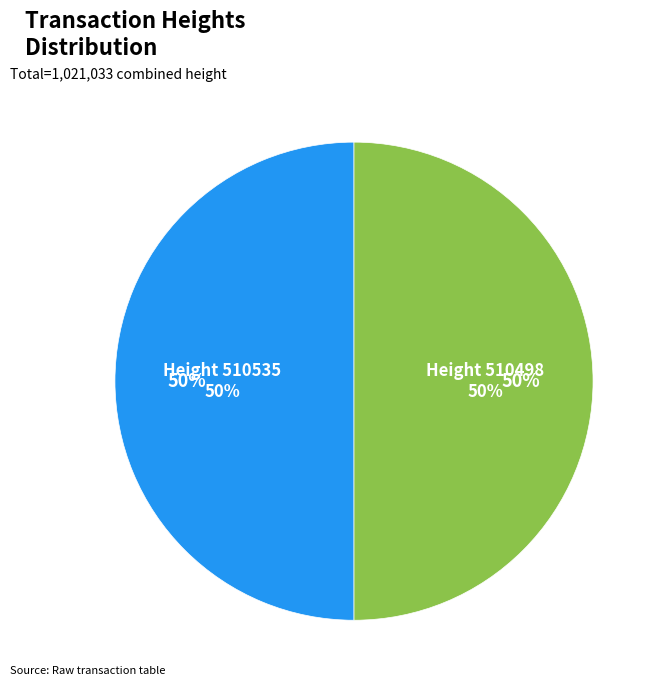

Rank the categories by value from lowest to highest.

510498, 510535